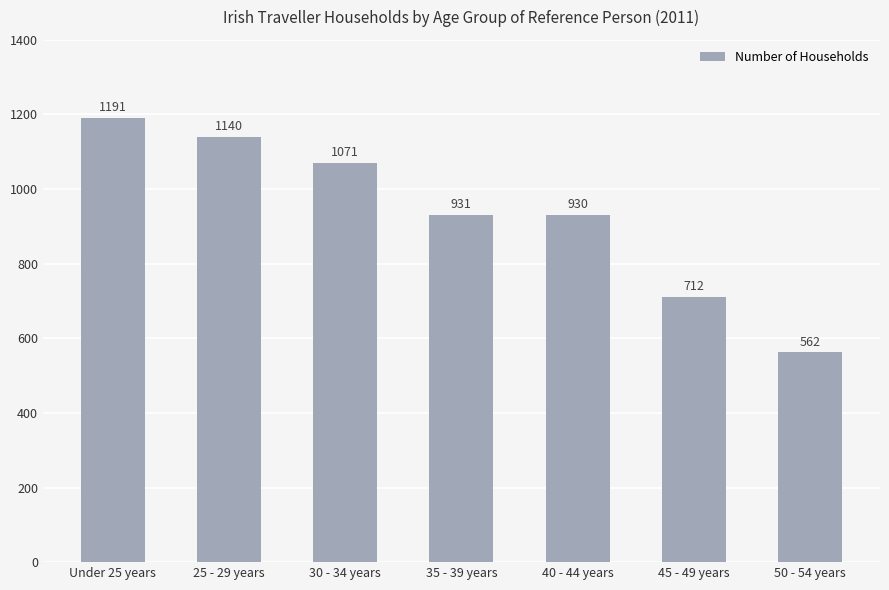

Are the bars grouped side by side (vs. stacked)?

No